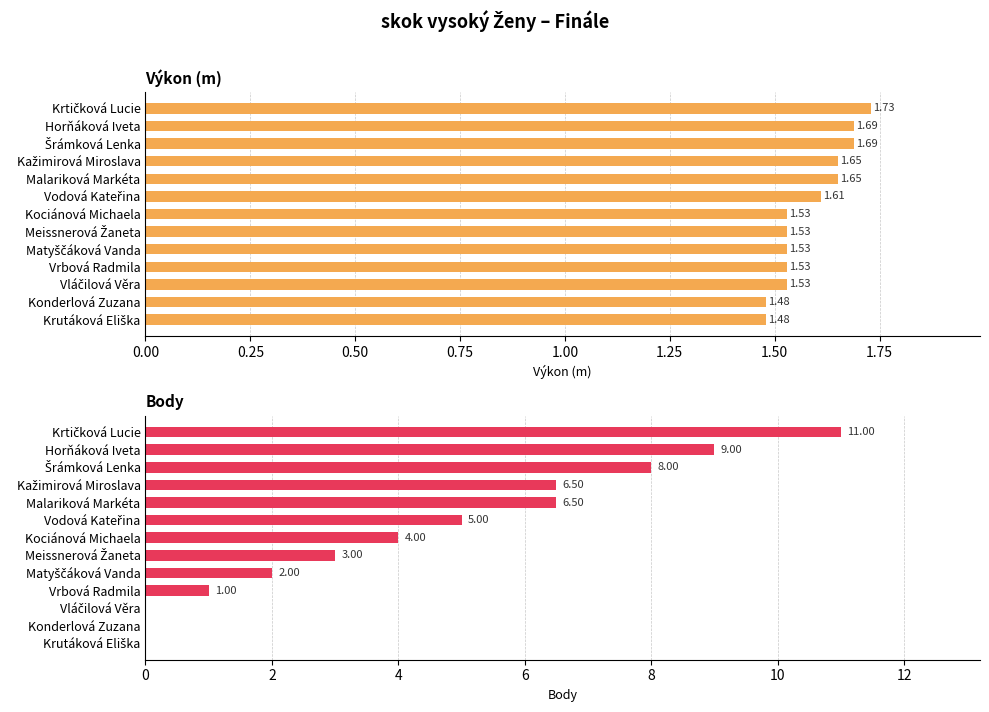

What is the maximum value for Body?

11.0